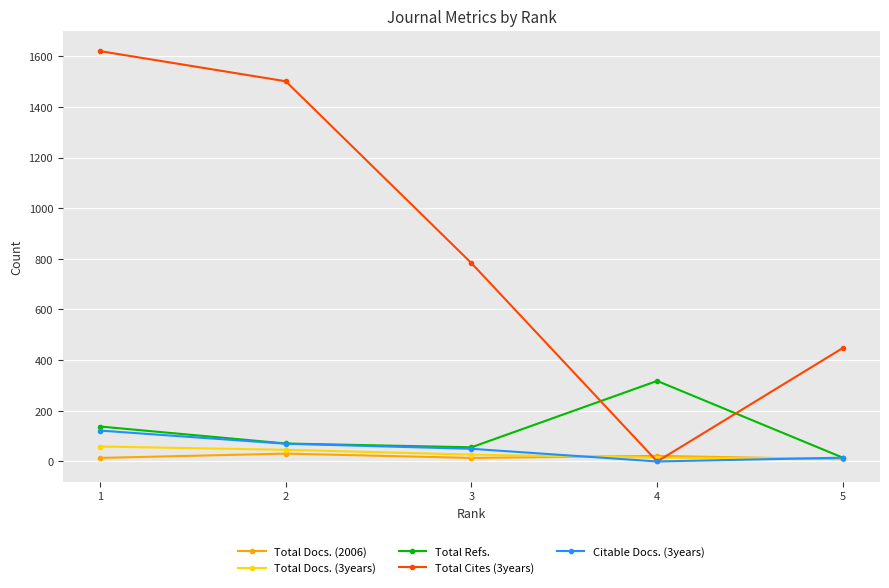

Where is the first local minimum for Total Cites (3years)?

4